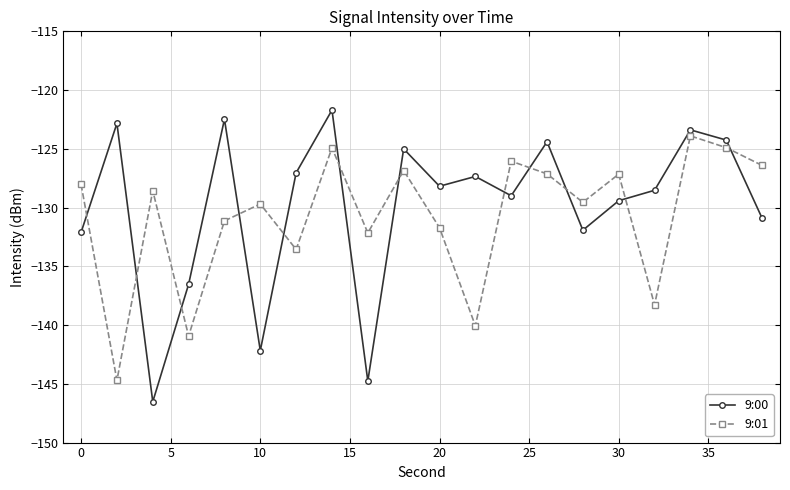

What is the difference between the maximum and minimum values in the 9:00 series?

24.8